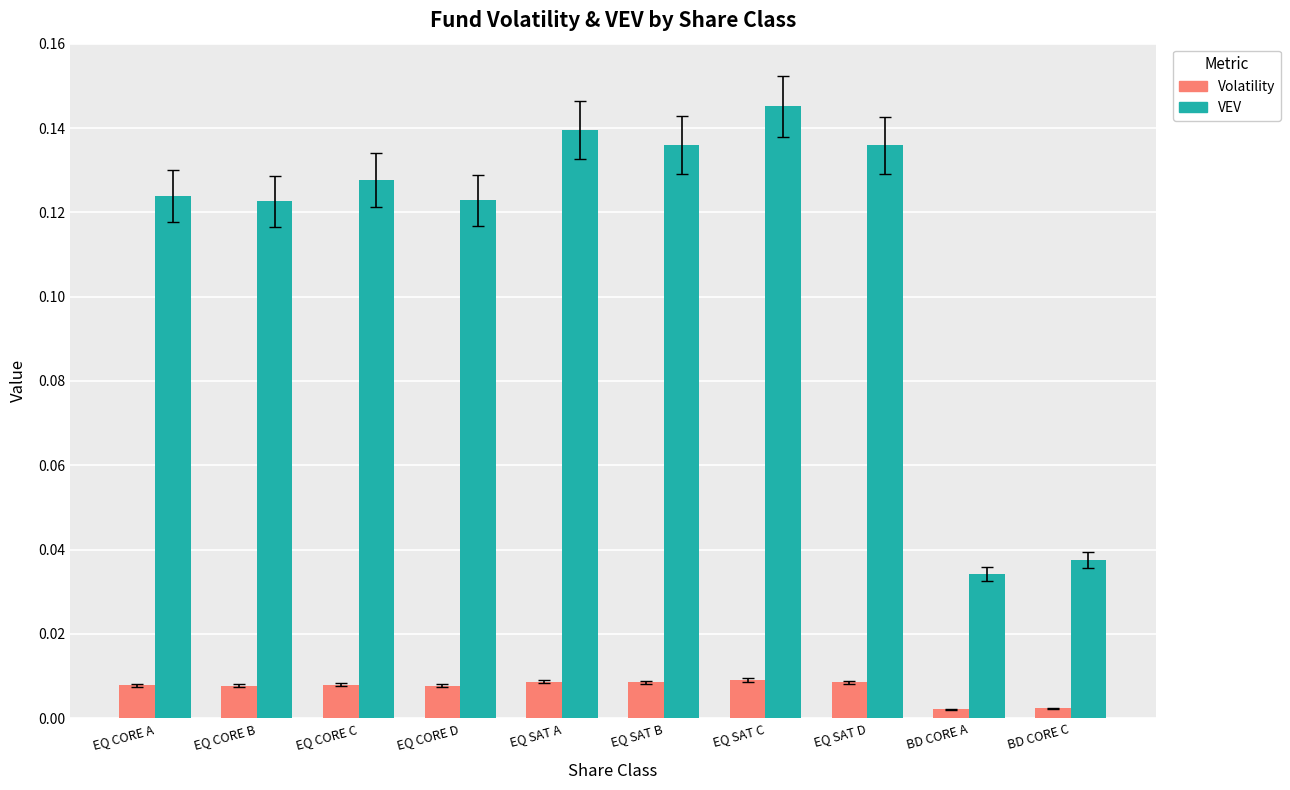

Does the chart contain stacked bars?

No